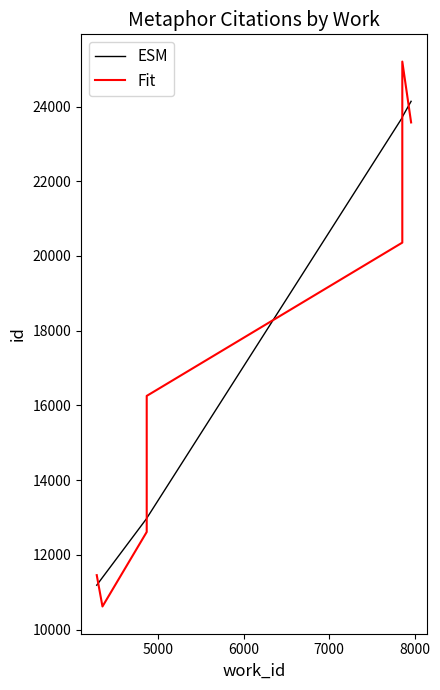

What is the smallest value displayed?

10619.9